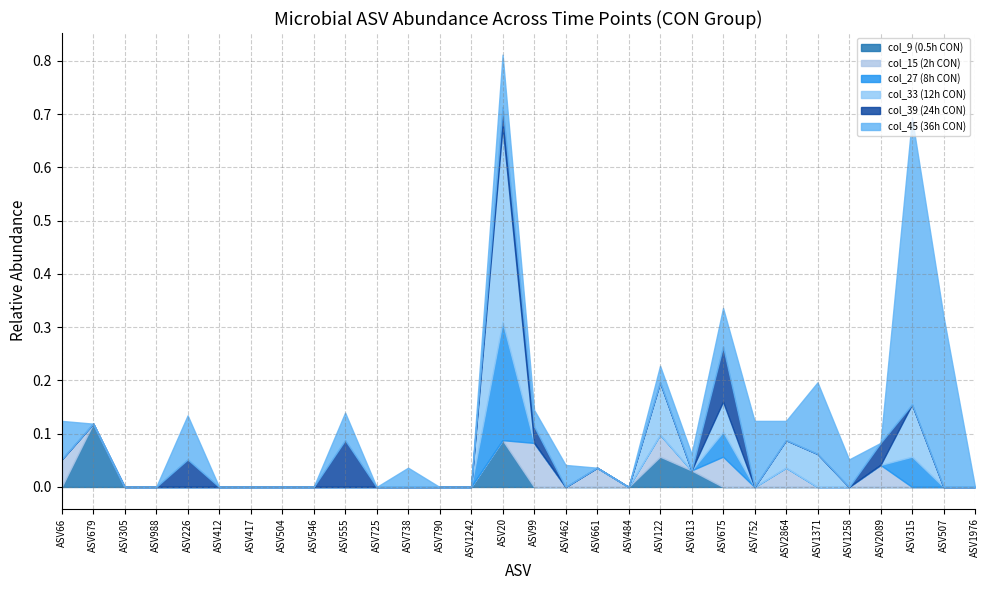

True or false: col_9 (0.5h CON) has more than 1 interior local peaks.

True